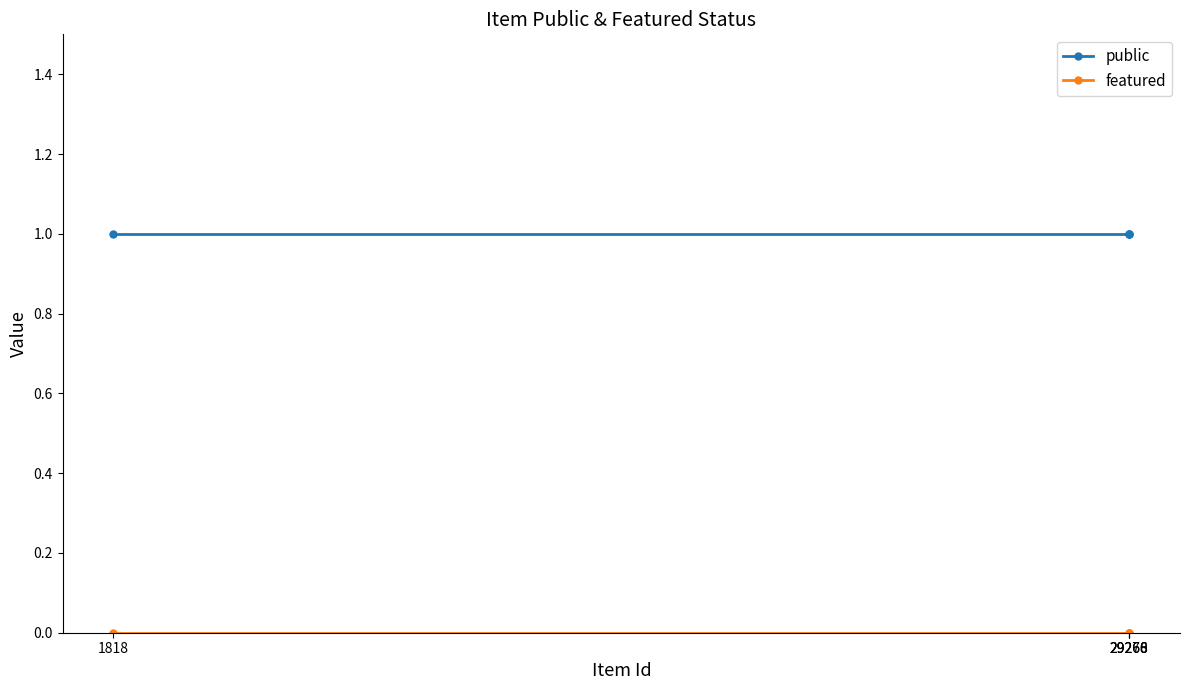

True or false: featured has a value of 0 at 29266.

True